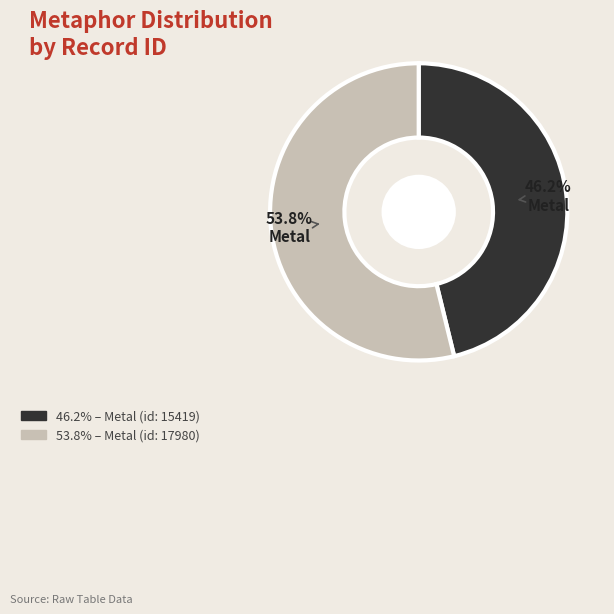

Does any single category account for the majority?

Yes